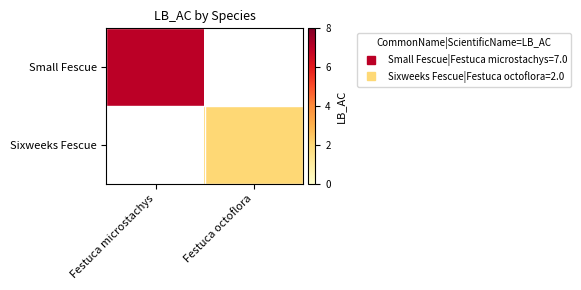

Which series has the largest range (max minus min)?

Small Fescue